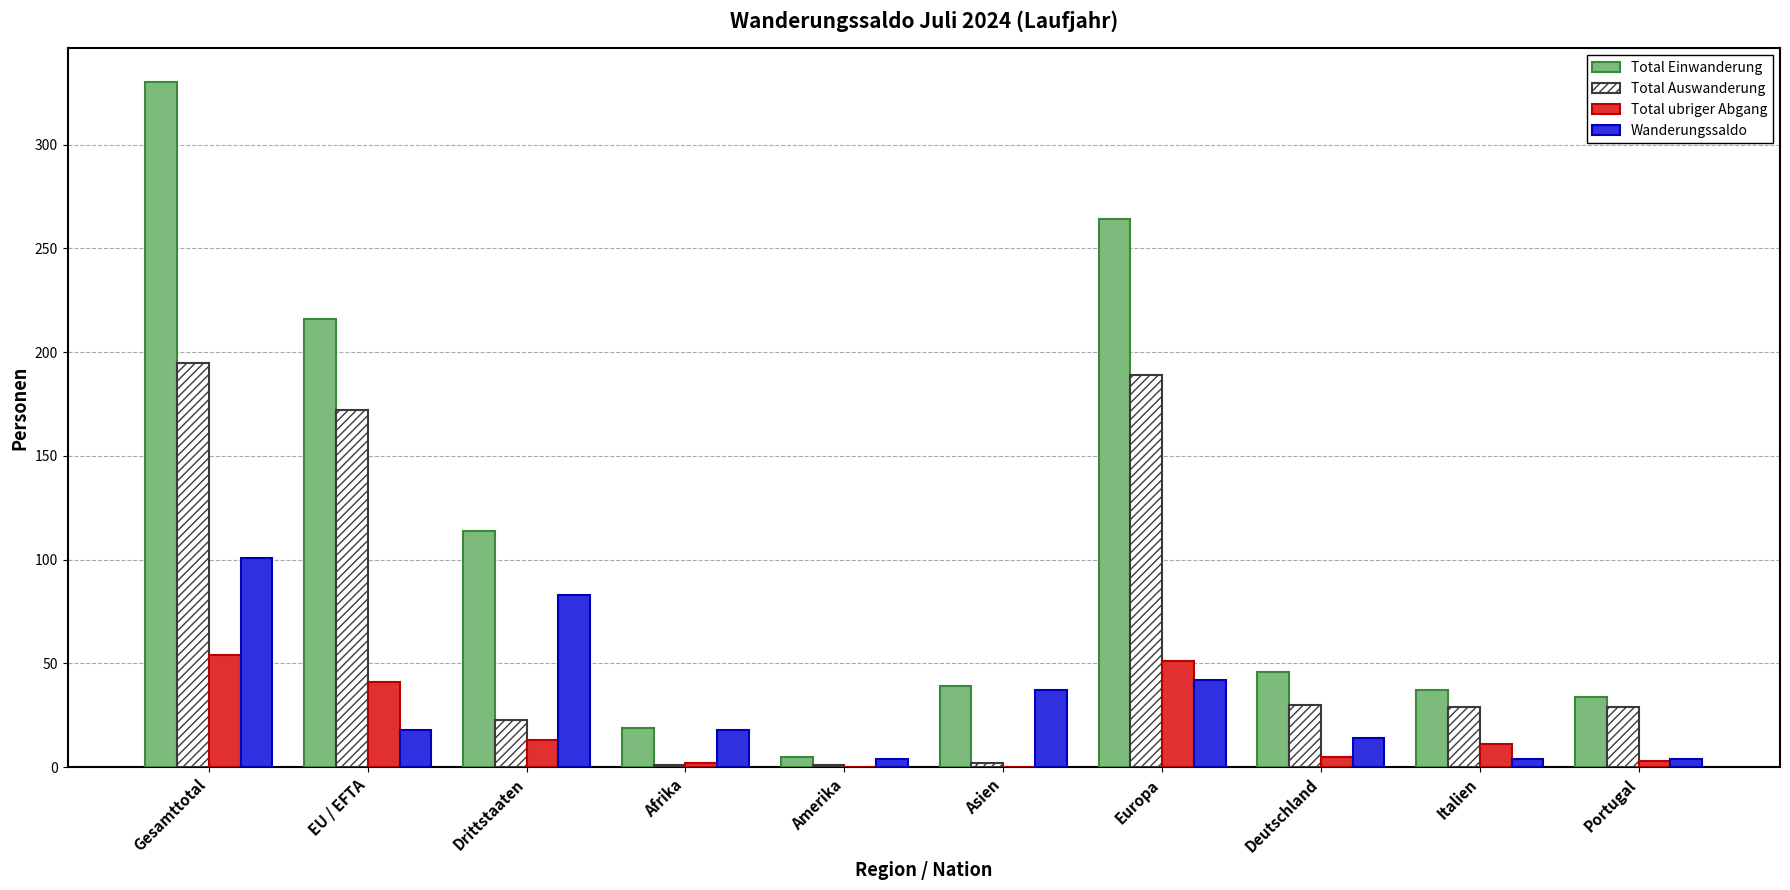

Is it true that Wanderungssaldo equals 5 at Afrika?

False